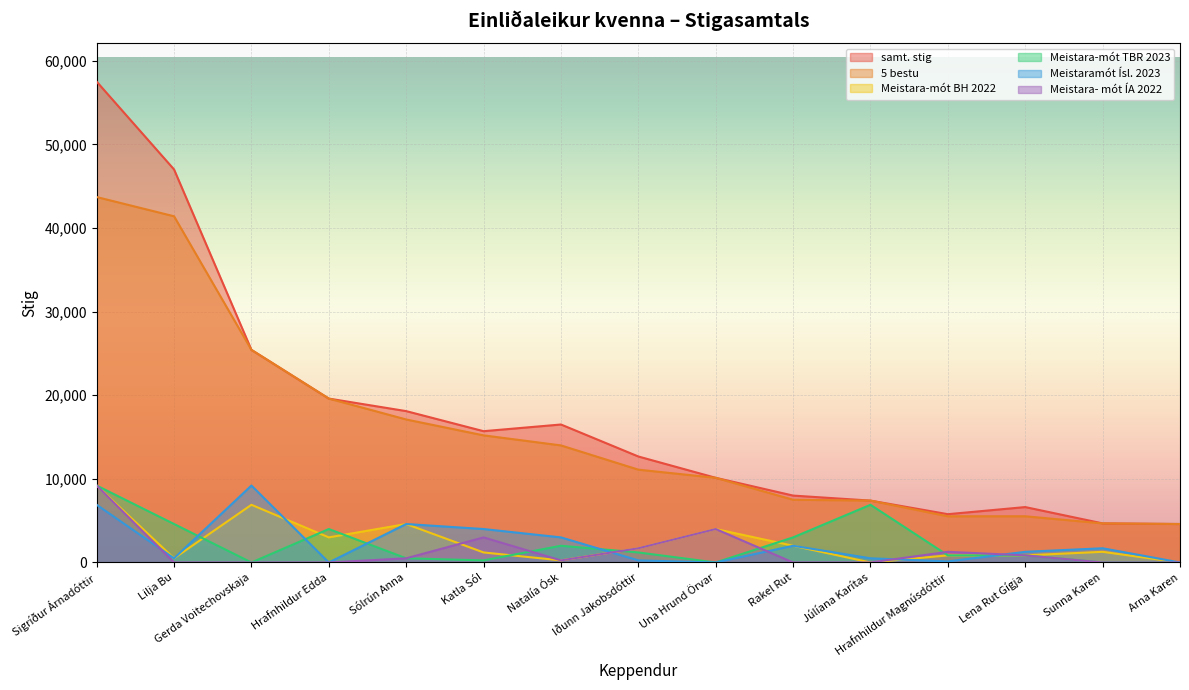

True or false: Meistara- mót ÍA 2022 and Meistara-mót TBR 2023 intersect in this chart.

True